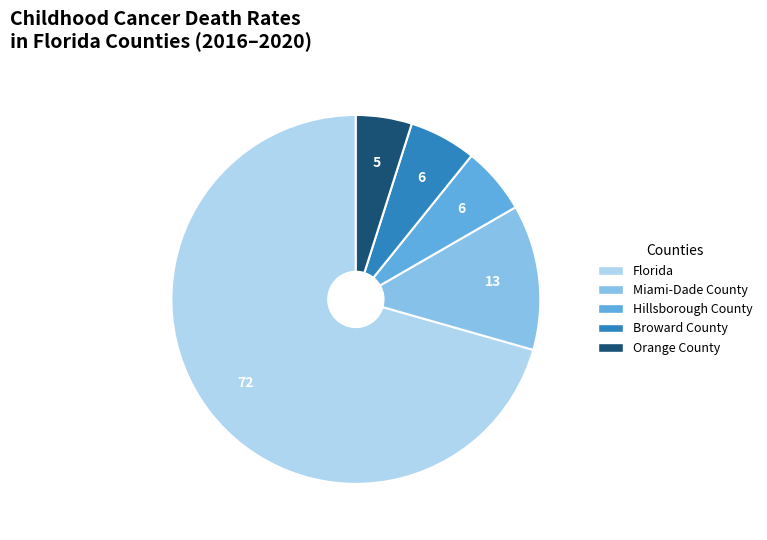

Is there any slice that represents more than half of the pie?

Yes